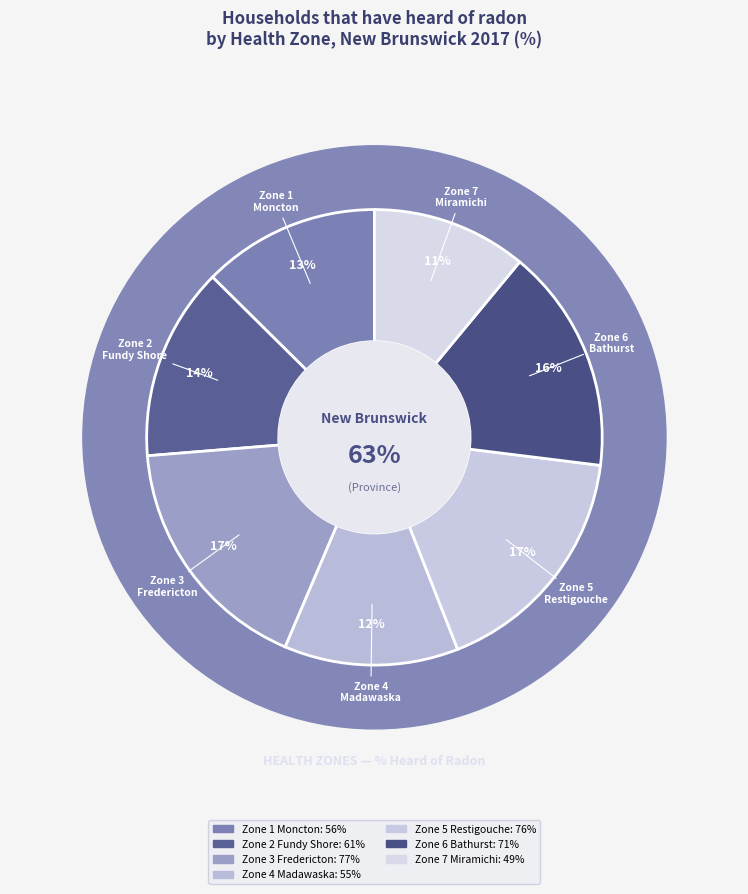

To the nearest percent, what is the average slice percentage?

14%